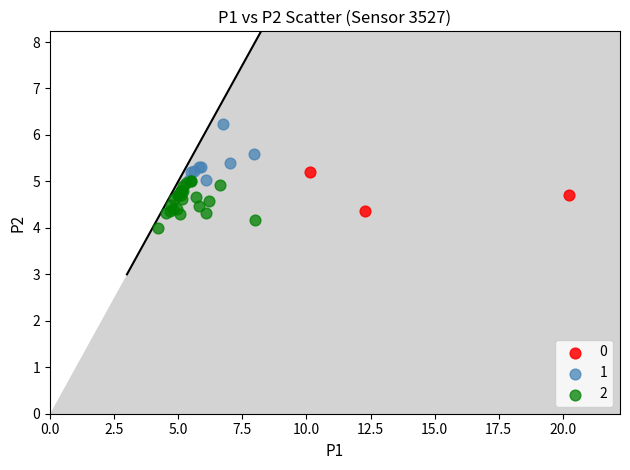

What are all the series names shown in the legend?

0, 1, 2